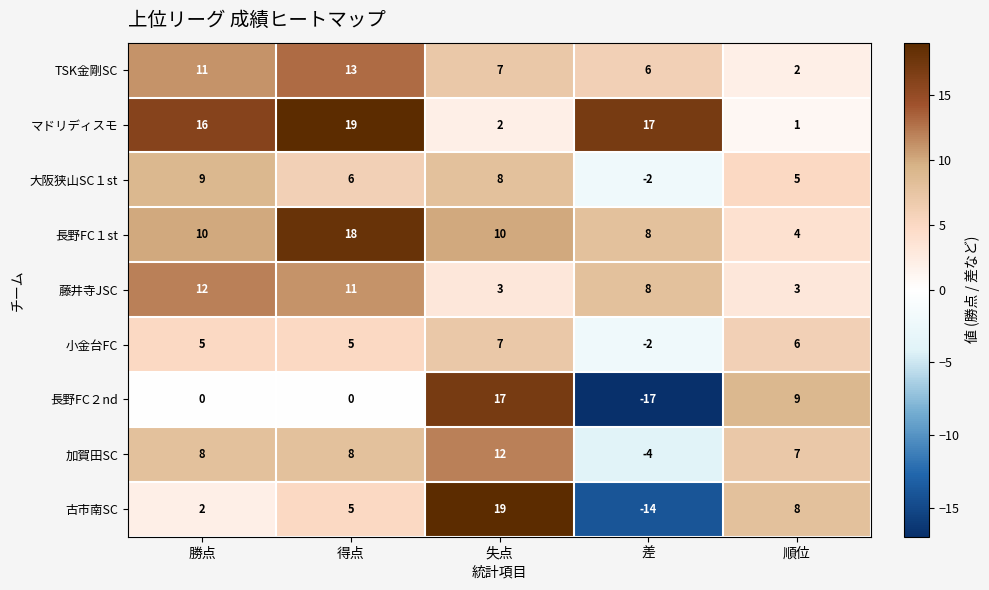

What is the sum of all 藤井寺JSC values?

37